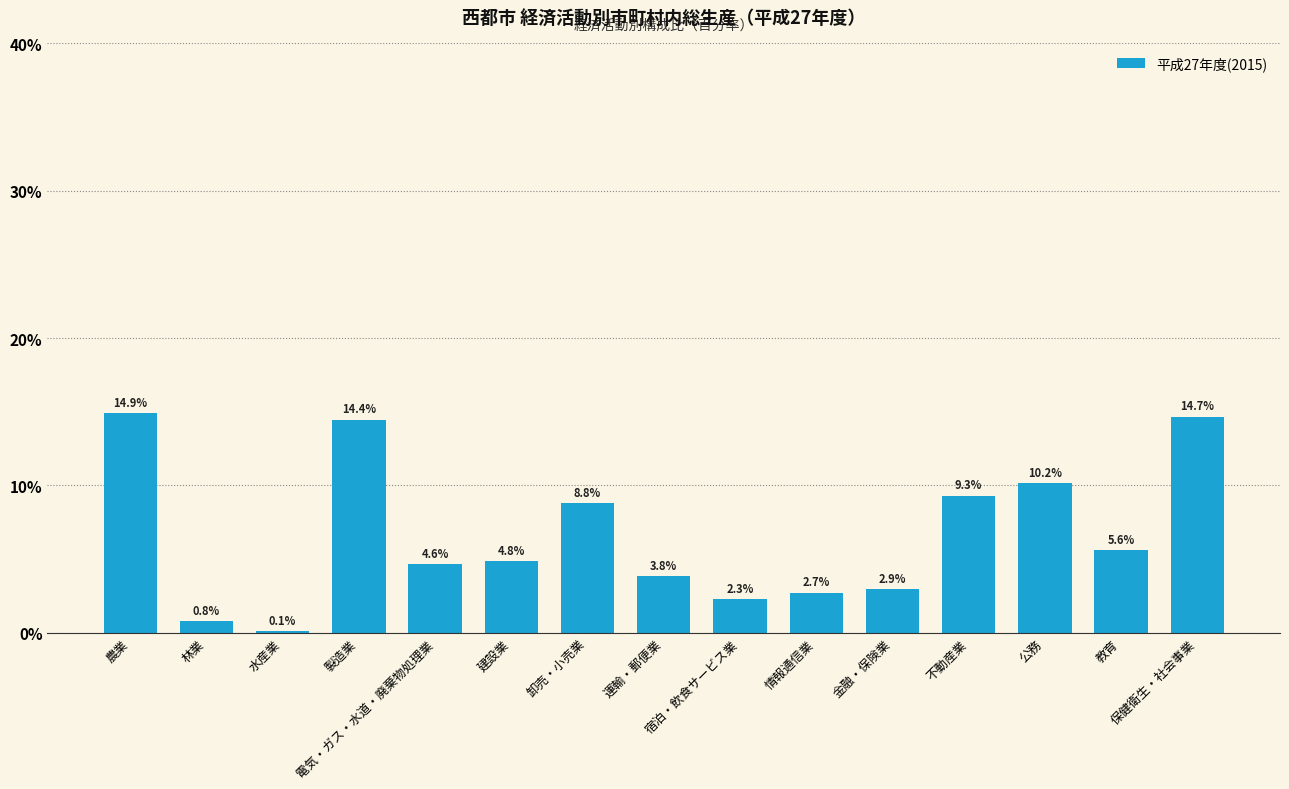

What is the greatest value displayed?

14.9